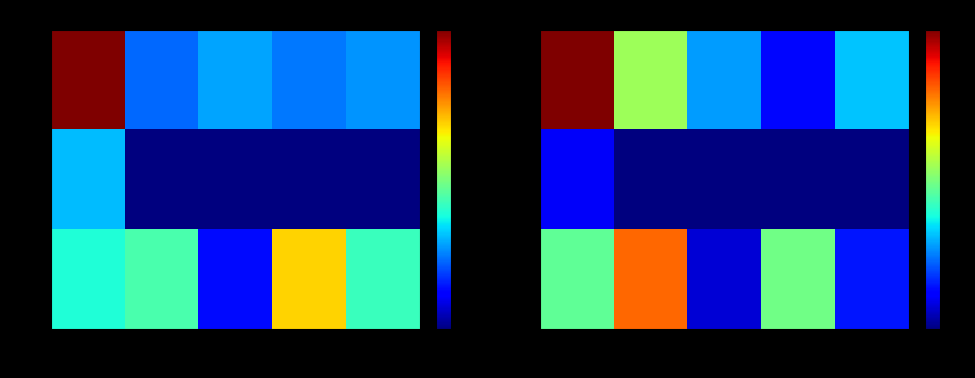

Count the 0 values in the range 0 to 1.

5